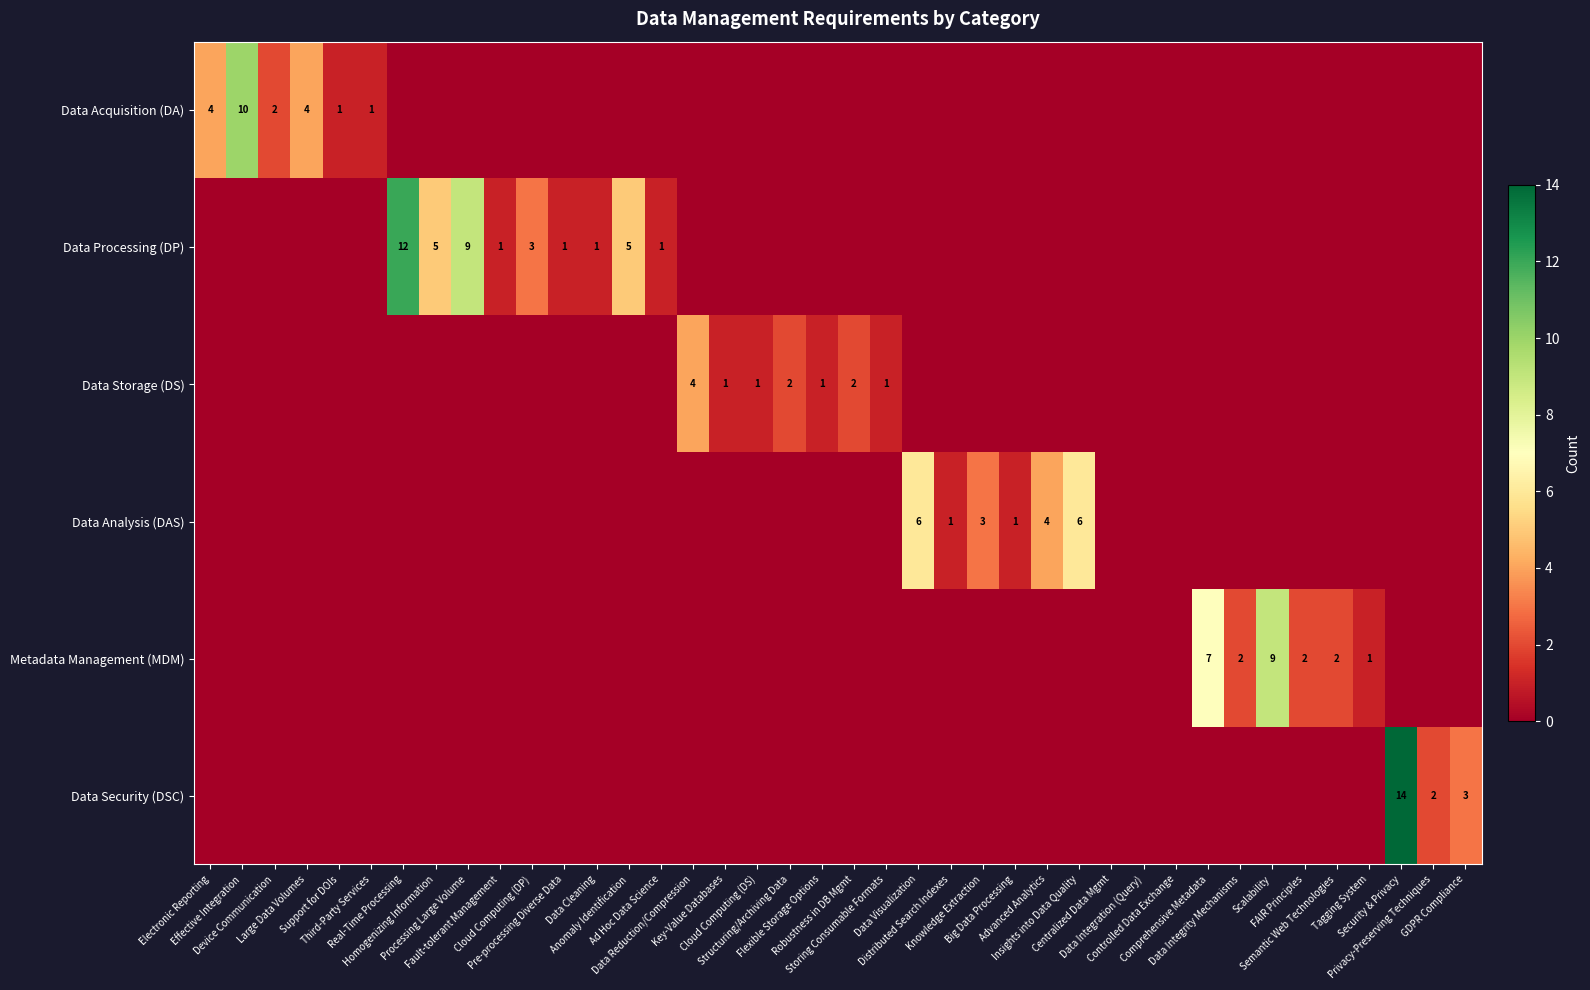

The Metadata Management (MDM) series shows 2 at Data Integrity Mechanisms. True or false?

True